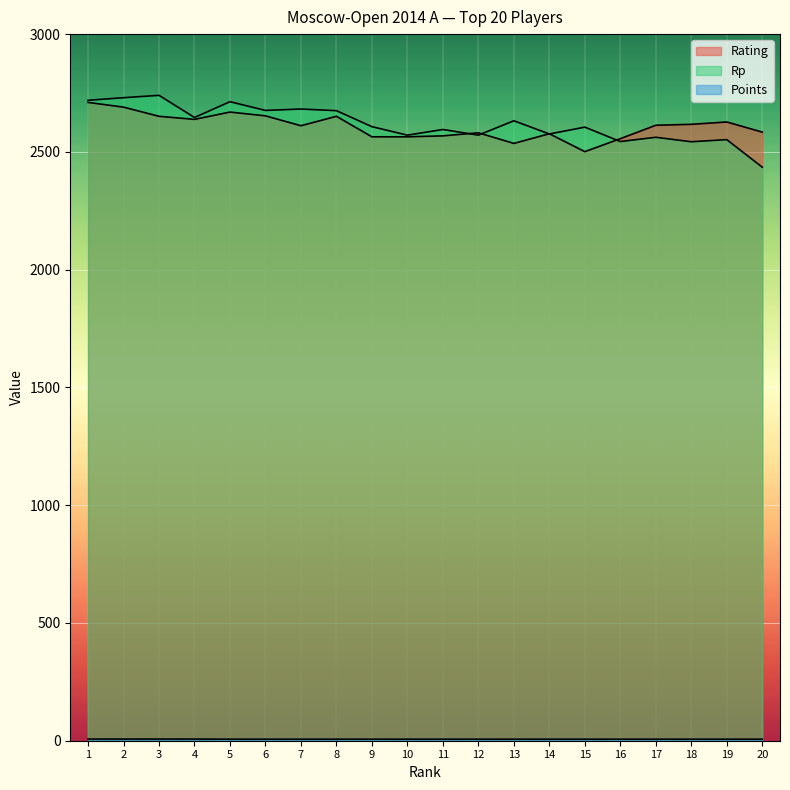

What is the approximate value of Points at 18?

6.5